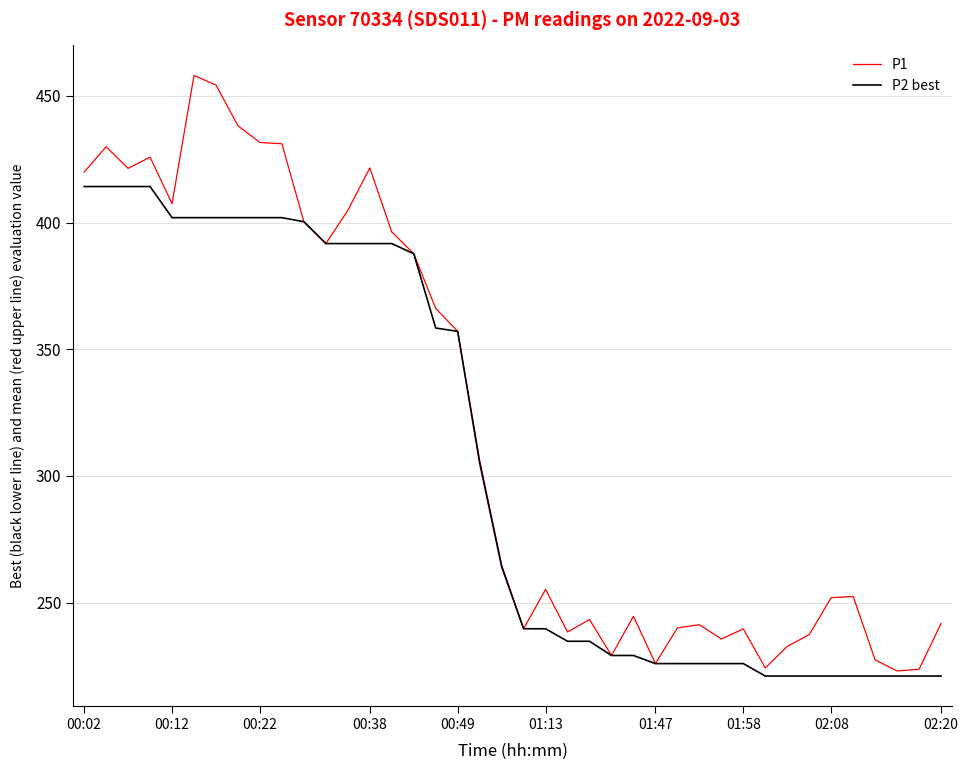

Rank the series by their average value, from lowest to highest.

P2 best, P1